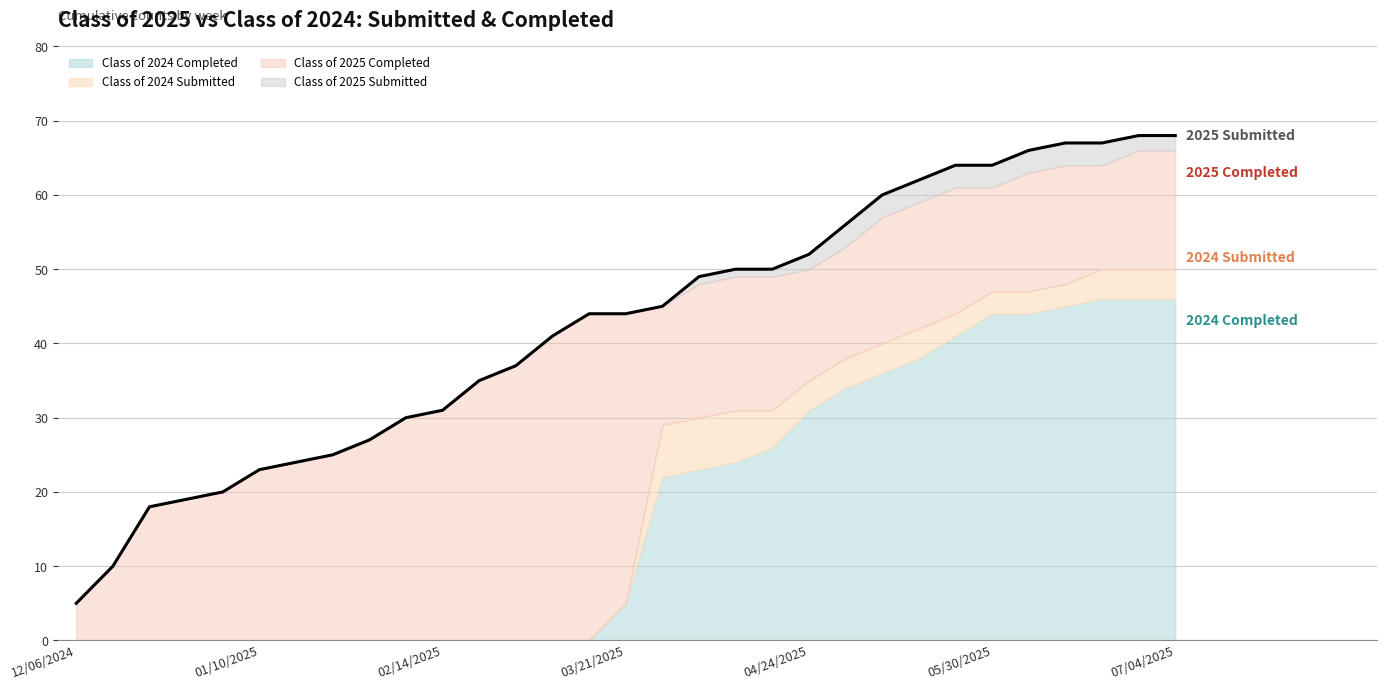

Does the chart display data point markers on the line(s)?

No